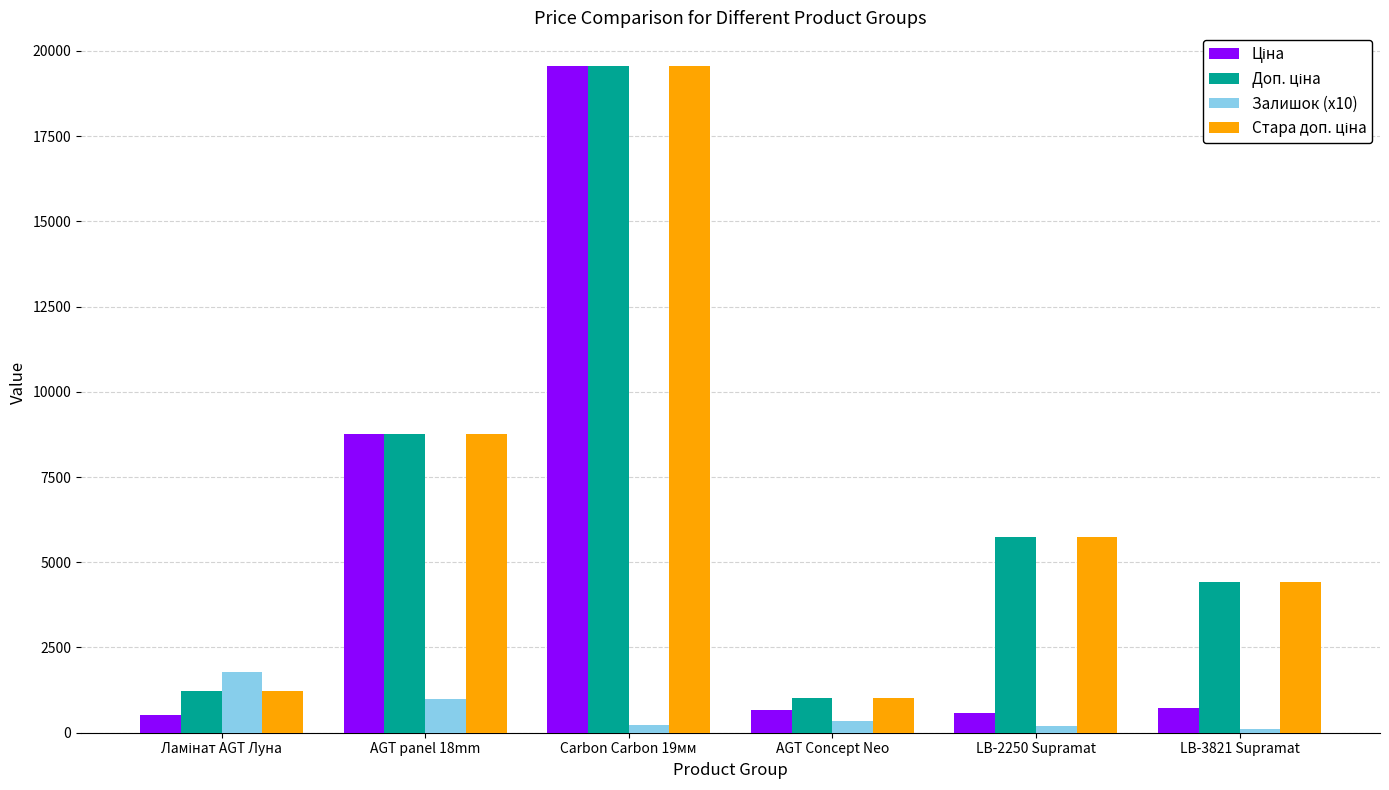

Which category has the highest value across all series?

Carbon Carbon 19мм